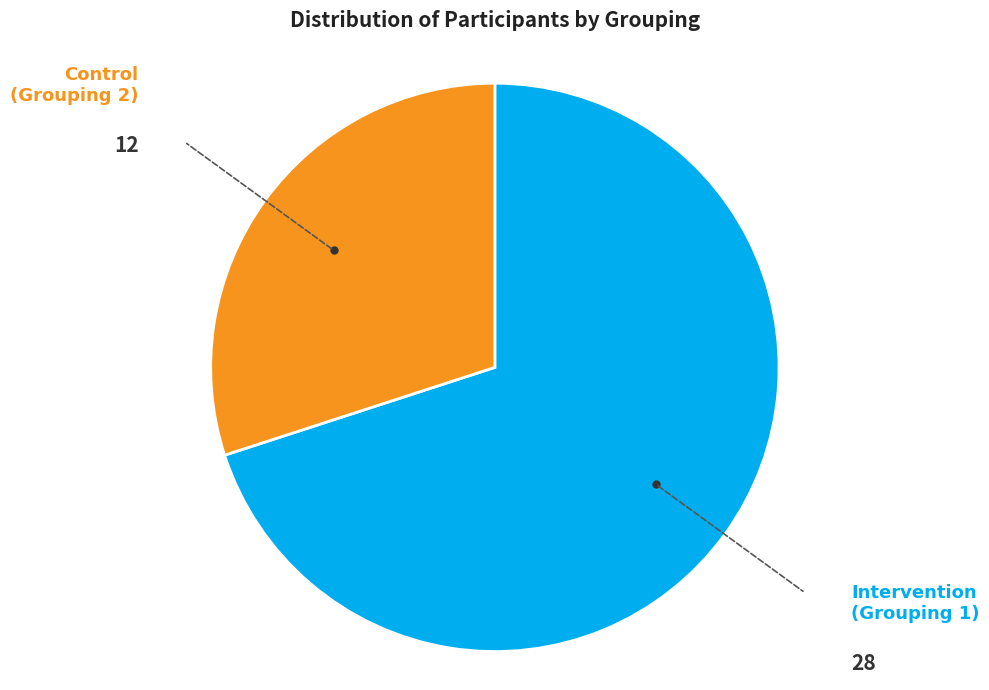

Which has a higher value, Control (Grouping 2) or Intervention (Grouping 1)?

Intervention (Grouping 1)